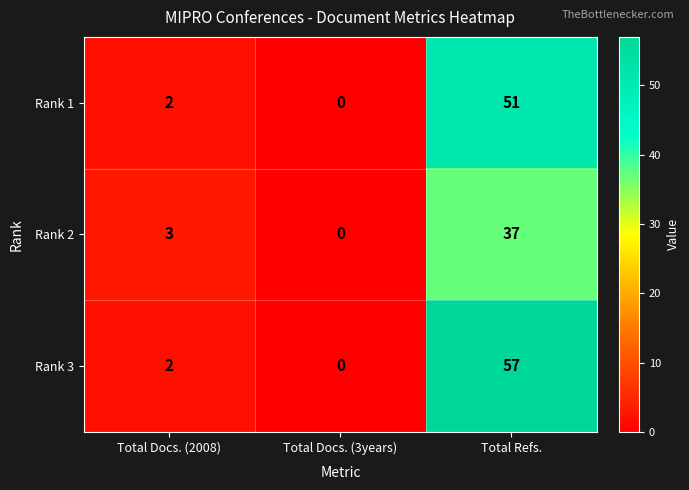

Rank the series by their maximum value, from highest to lowest.

Rank 3, Rank 1, Rank 2